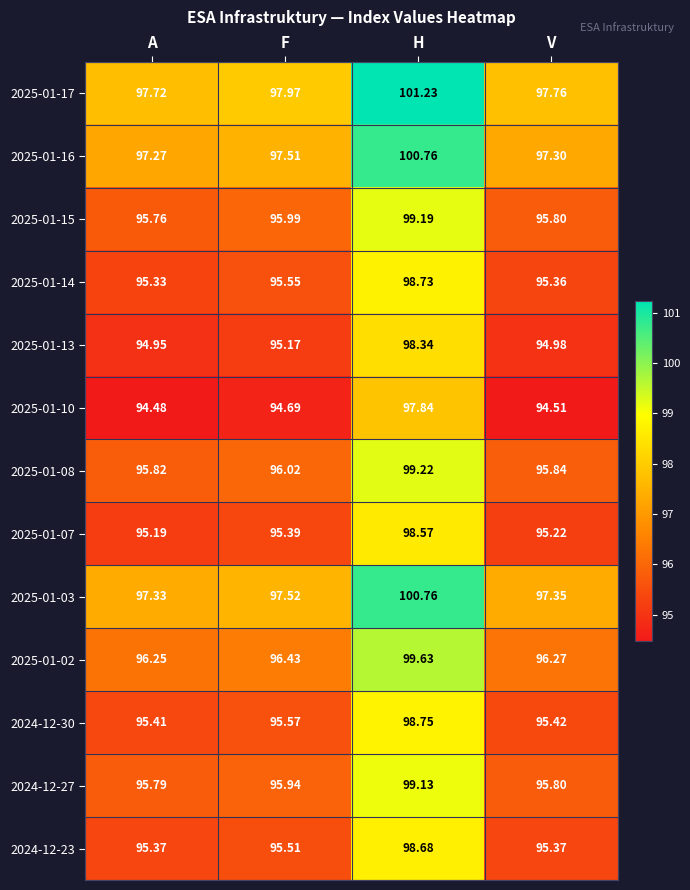

At which category is the sum across all series the highest?

H